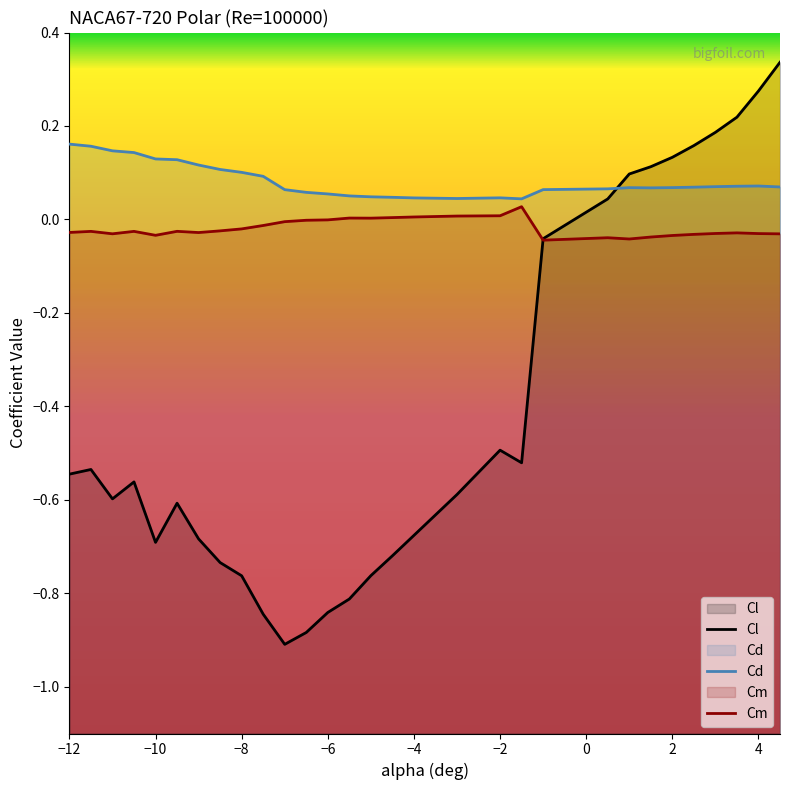

Which series has the largest range (max minus min)?

Cl